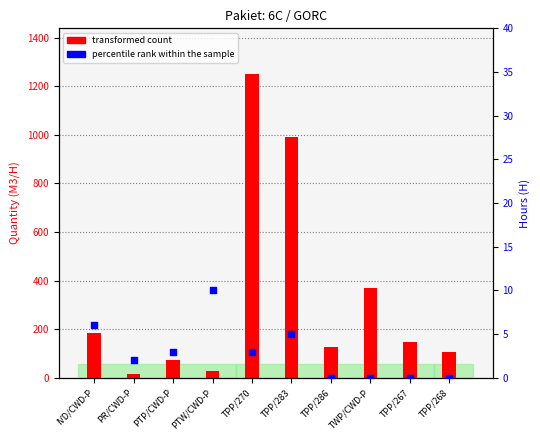

Is the value of percentile rank within the sample at PTW/CWD-P greater than the value of transformed count at TPP/286?

No